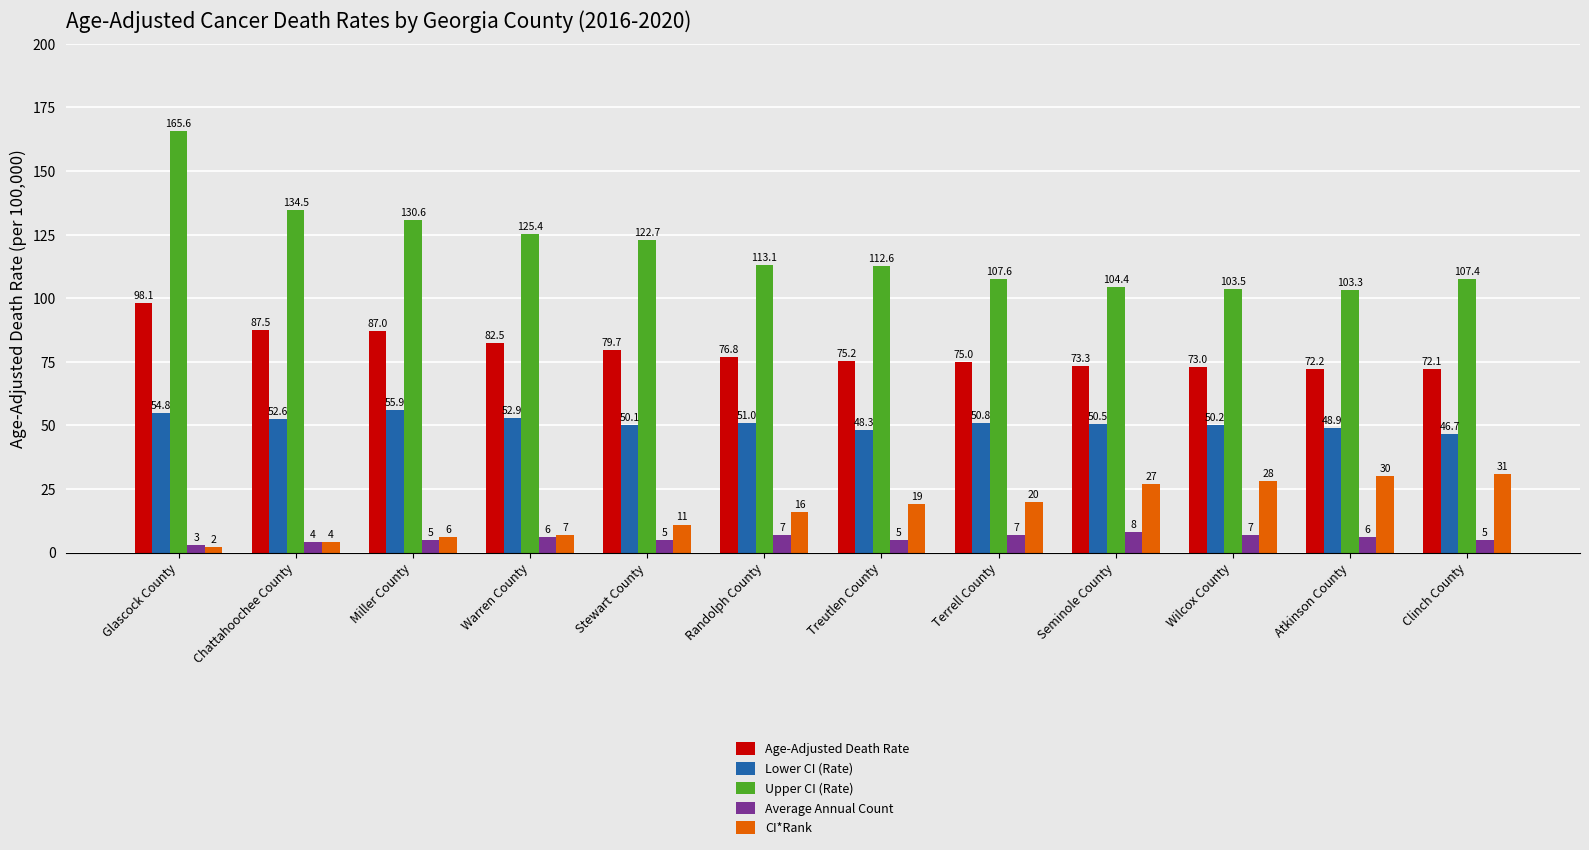

Read the Average Annual Count value at Glascock County.

3.0